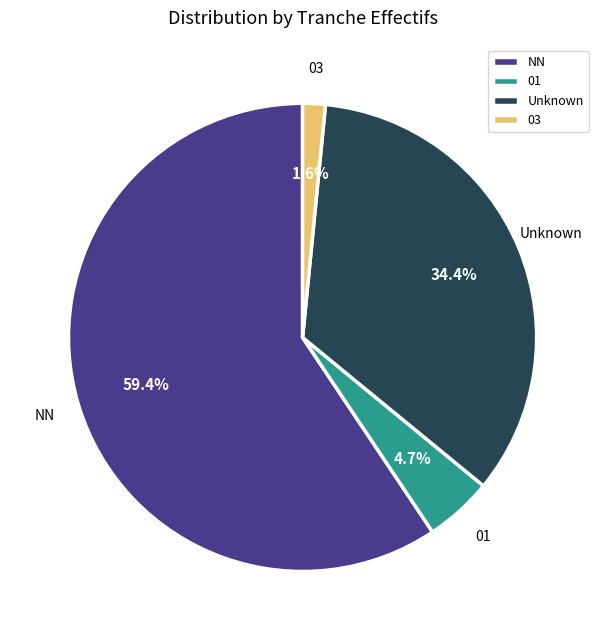

Which has a higher value, NN or 01?

NN